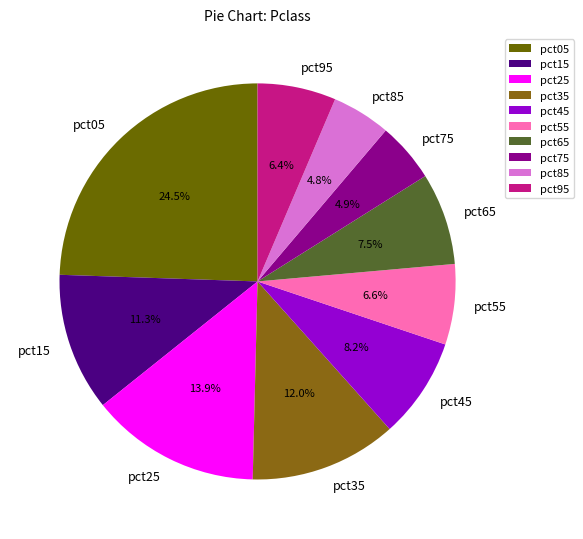

Is there any slice that represents more than half of the pie?

No